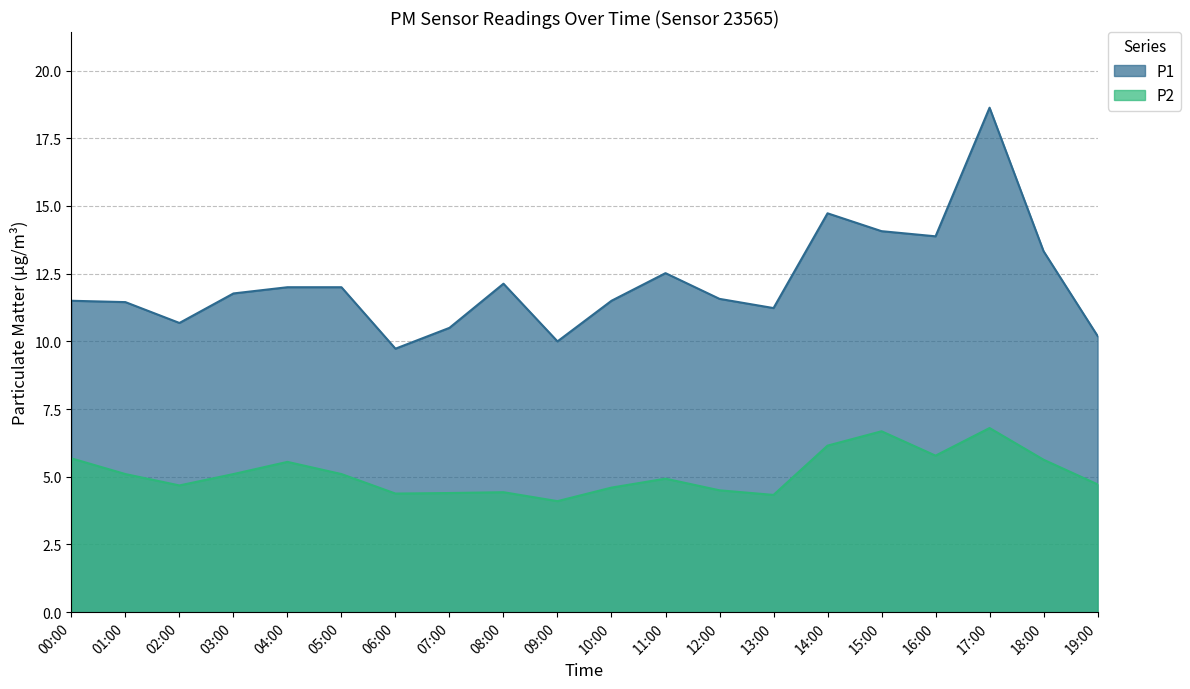

What is the approximate value of P1 at 14:00?

14.7